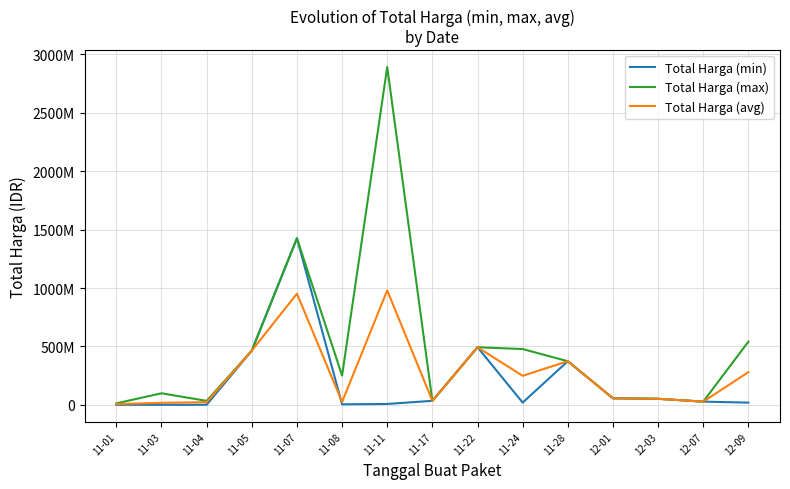

The value of Total Harga (avg) at 11-07 is 951733950. True or false?

True